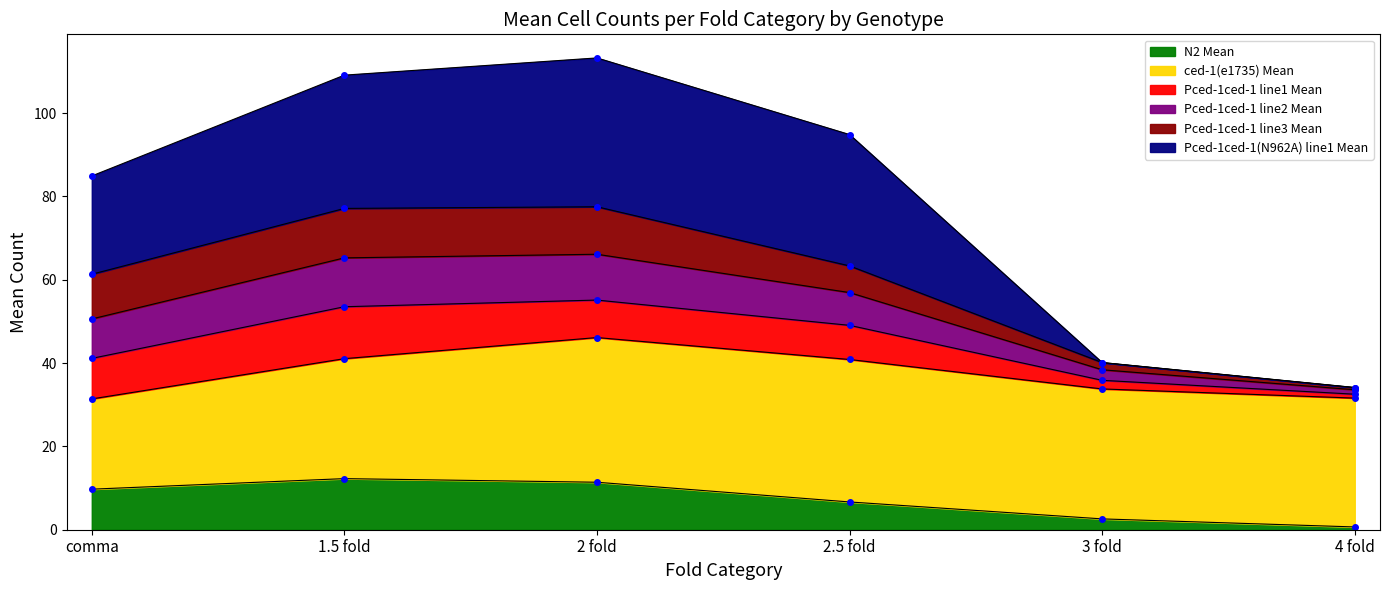

What is the maximum value for N2 Mean?

12.3